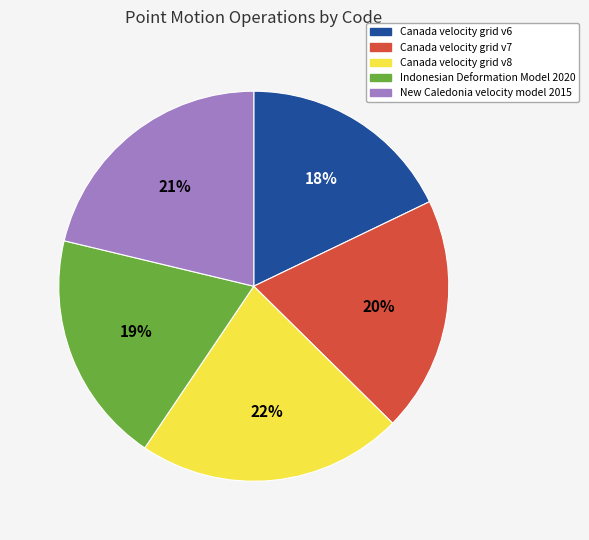

Between Indonesian Deformation Model 2020 and Canada velocity grid v8, which is larger?

Canada velocity grid v8